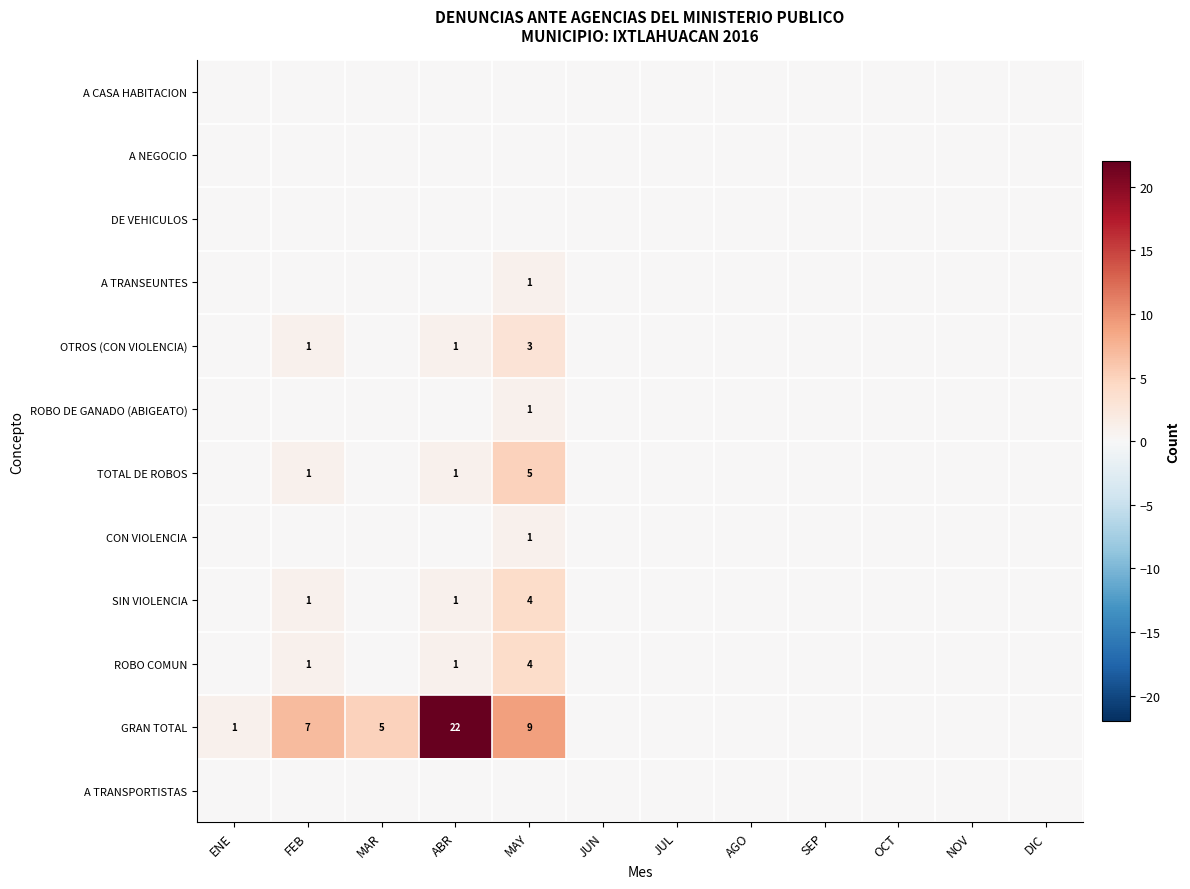

The value of ROBO COMUN at MAY is 6. True or false?

False